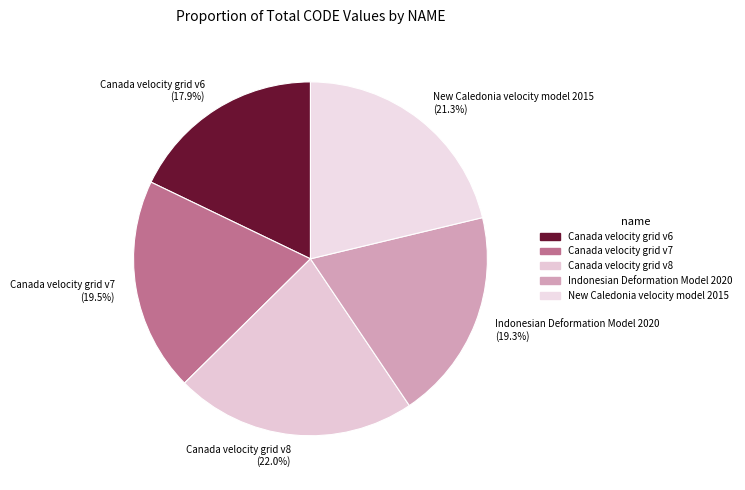

Do New Caledonia velocity model 2015 and Indonesian Deformation Model 2020 together represent more than half of the pie?

No